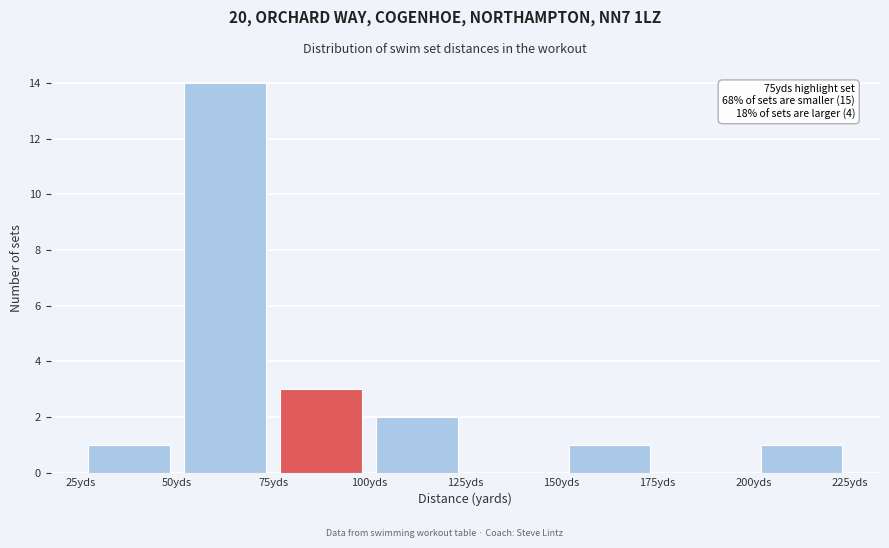

Over which range of the x-axis is the bar tallest?

50 to 75